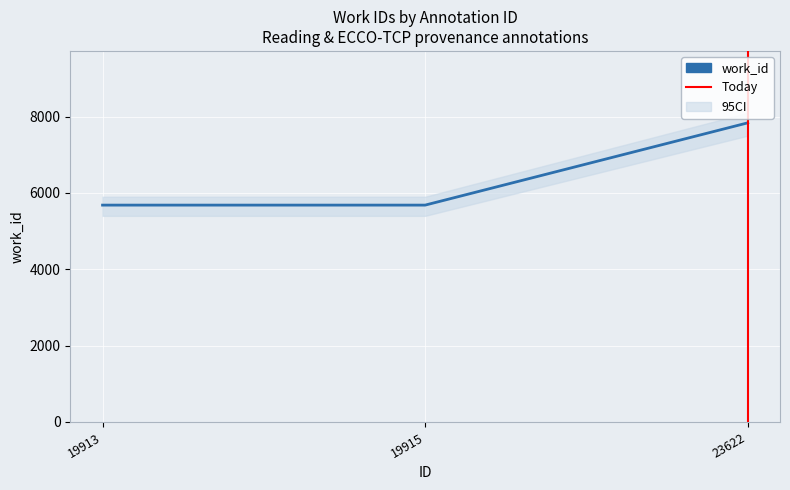

Reading right to left, list all the values displayed in this chart.

7836	5681	5681